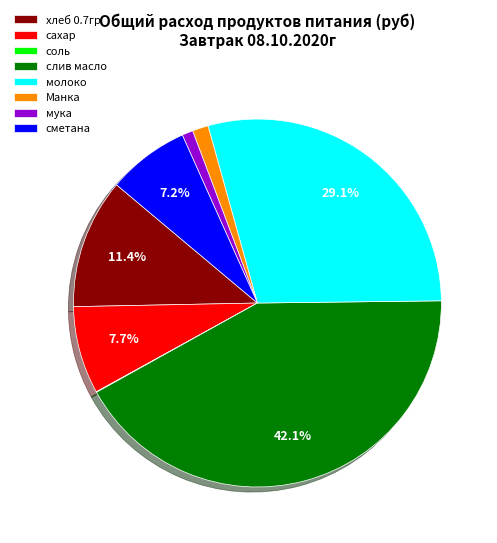

Does any single category account for the majority?

No